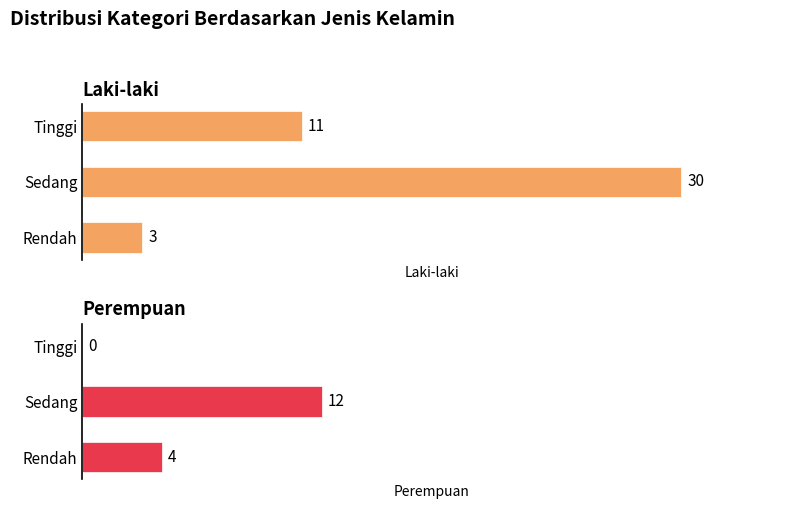

The Laki-laki series shows 1 at Rendah. True or false?

False